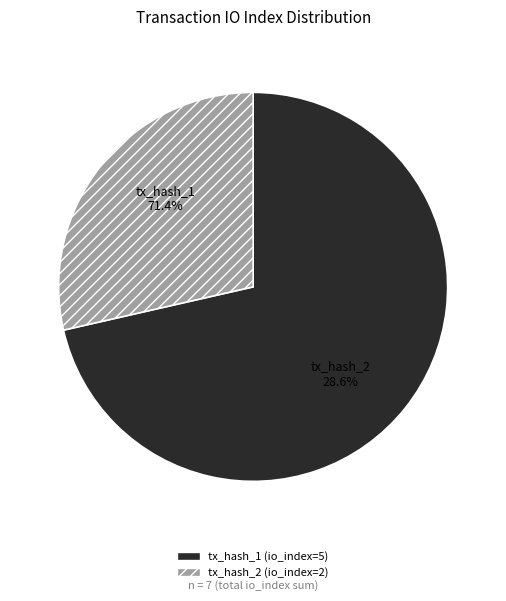

Is it true that tx_hash_2 is 36% of the pie?

False